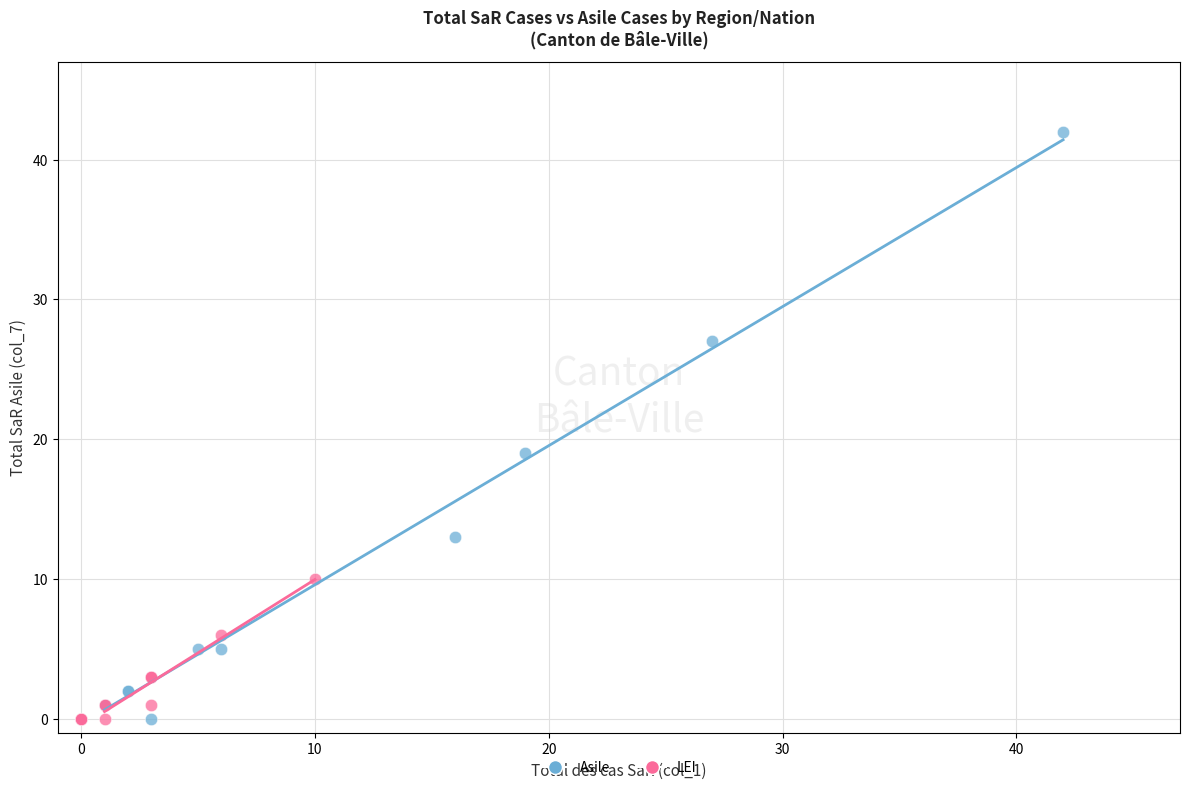

What are all the series names shown in the legend?

Asile, LEI